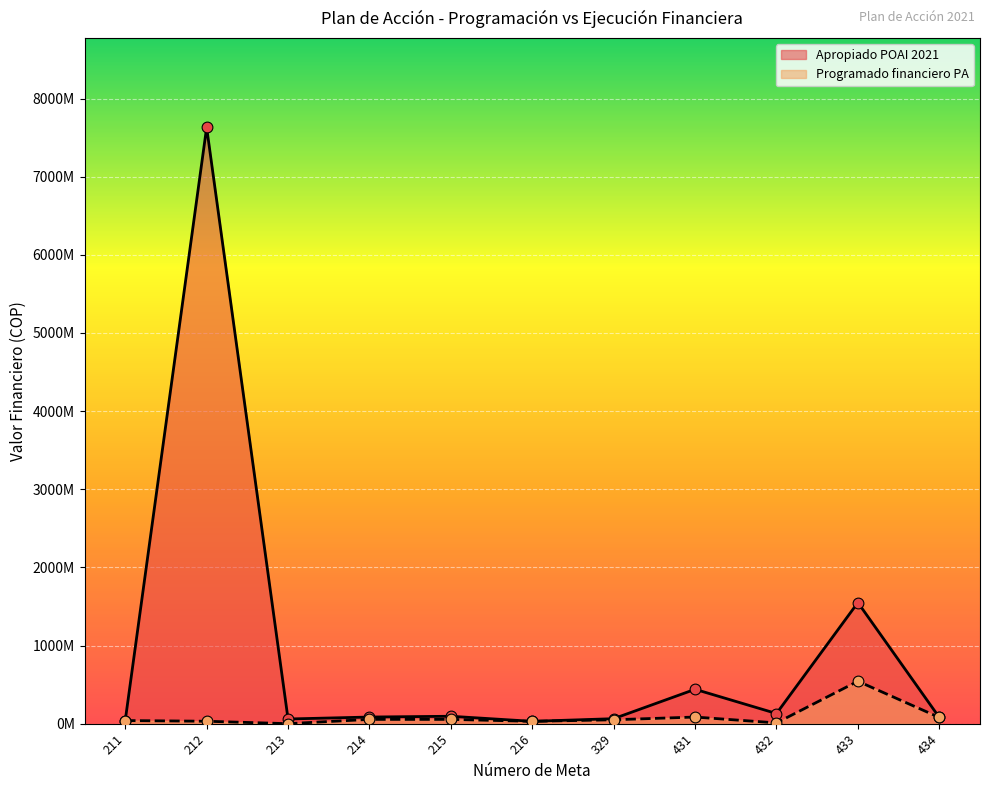

What are all the series names shown in the legend?

Apropiado POAI 2021, Programado financiero PA